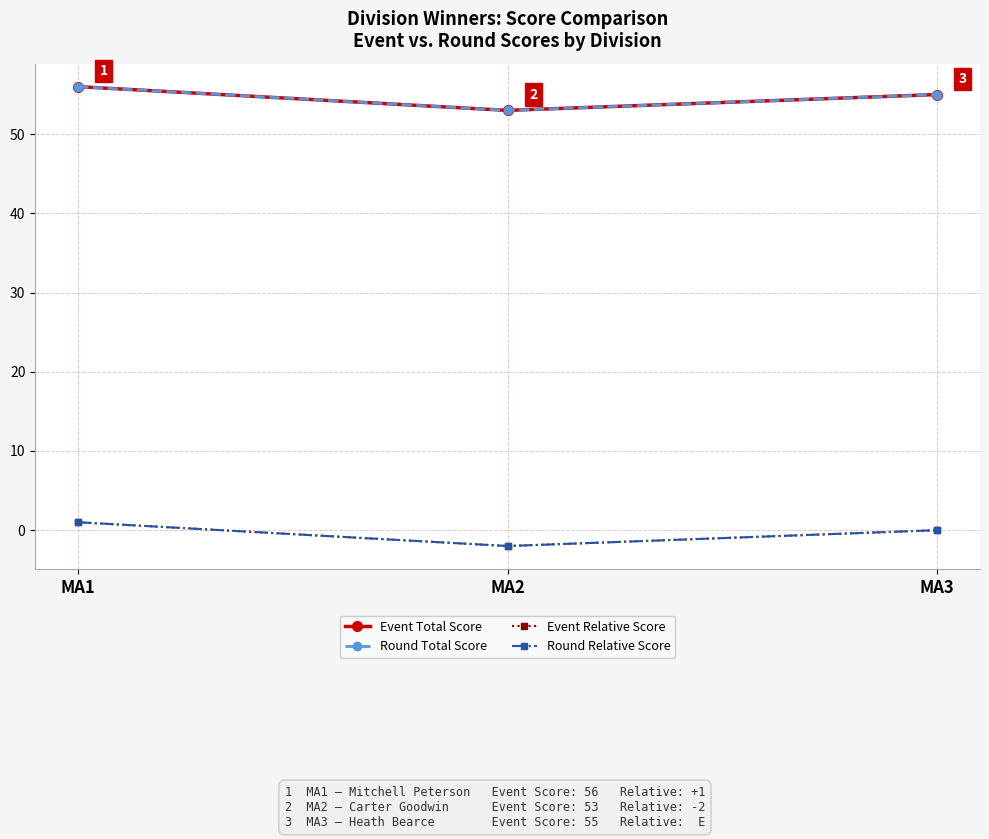

What is the total value across all series at MA2?

102